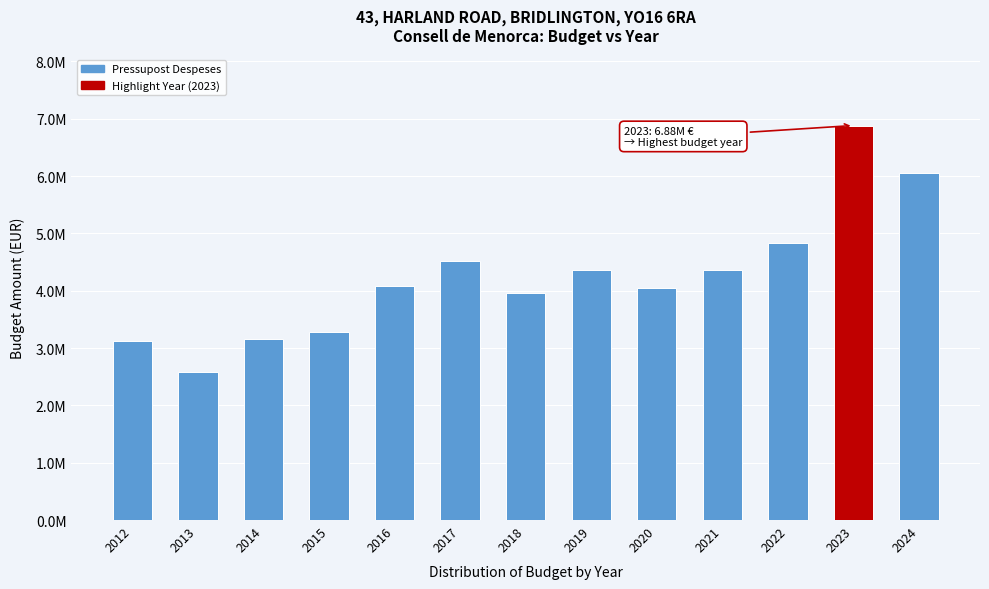

Are the bars horizontal?

No